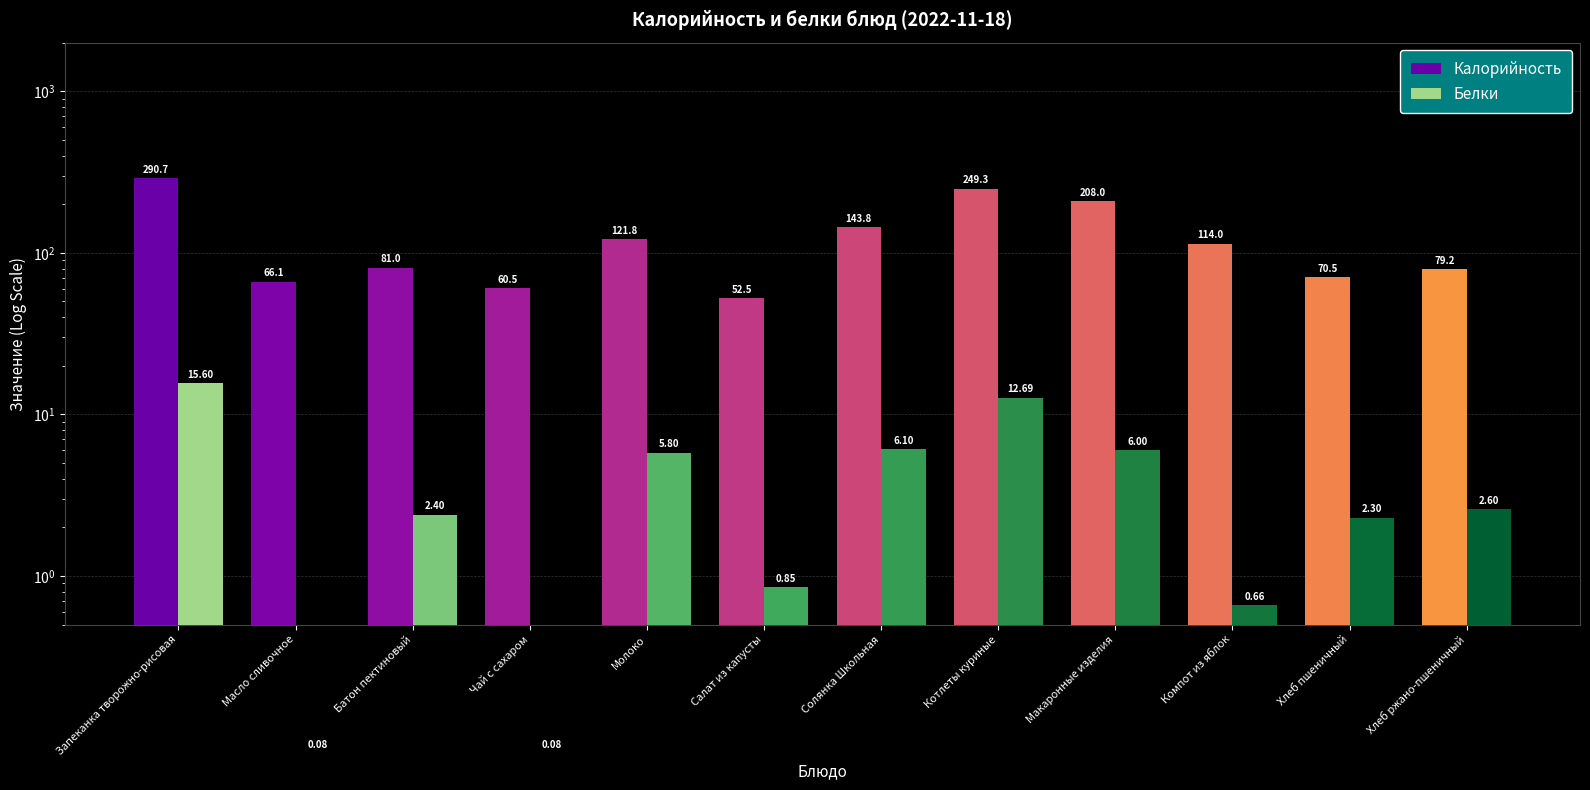

How many categories are shown in the chart?

12